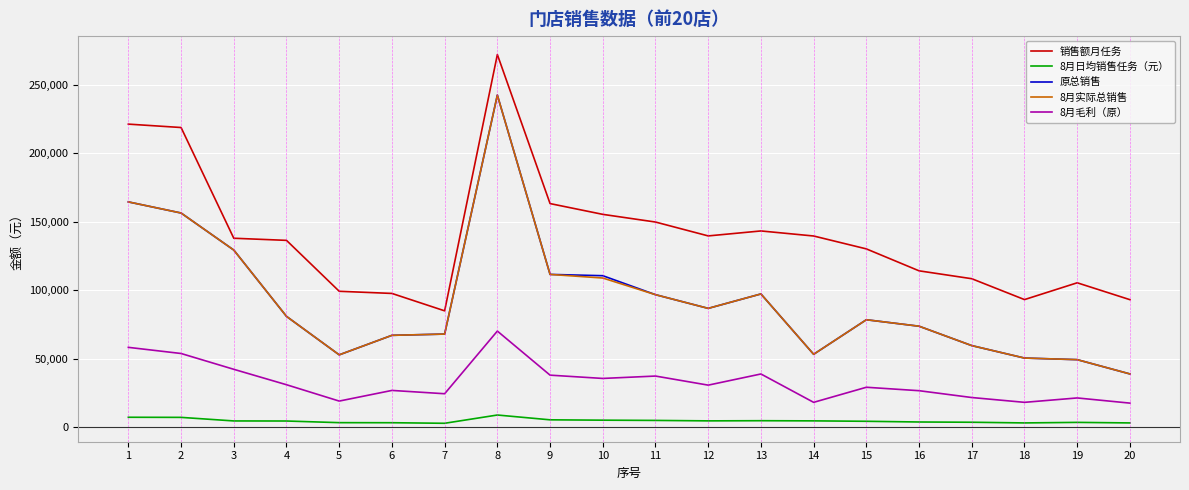

The value of 8月实际总销售 at 11 is 127319.9. True or false?

False